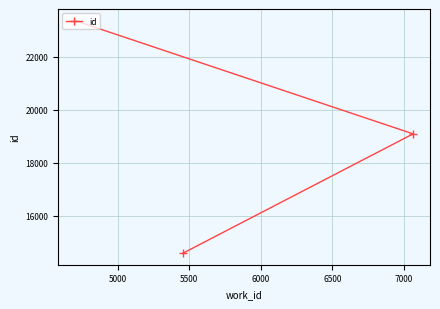

What is the difference between the maximum and minimum values?

8778